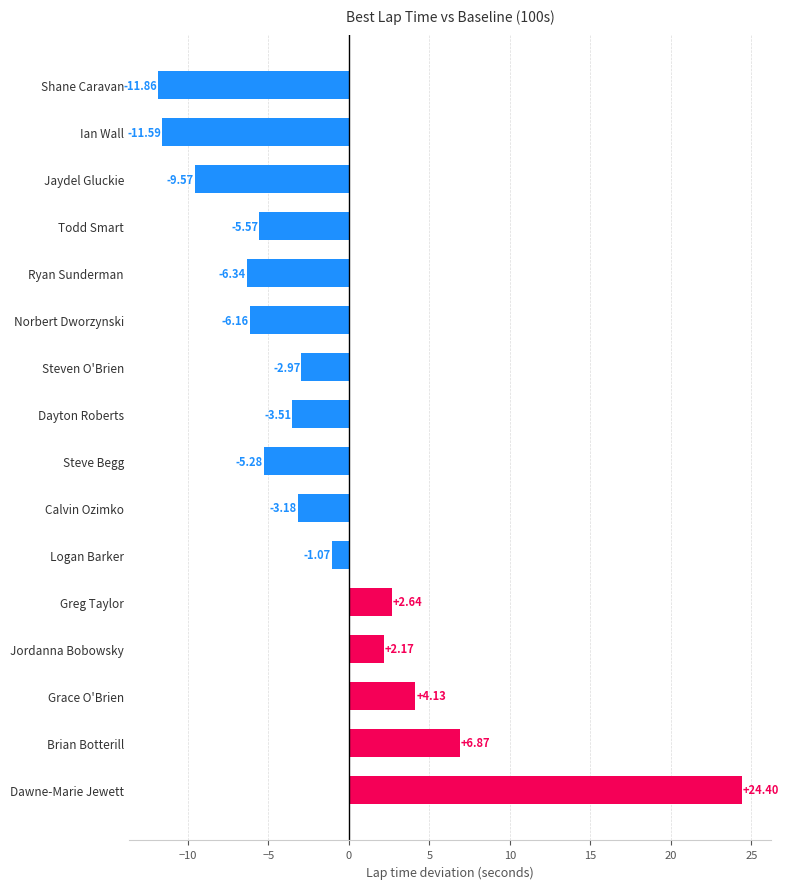

At which label is the value closest to 6?

Brian Botterill